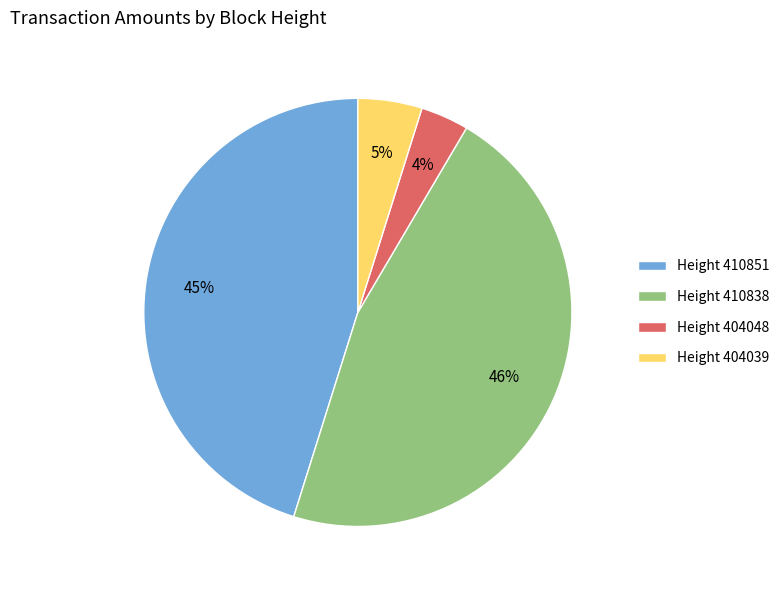

How many slices are in this pie chart?

4